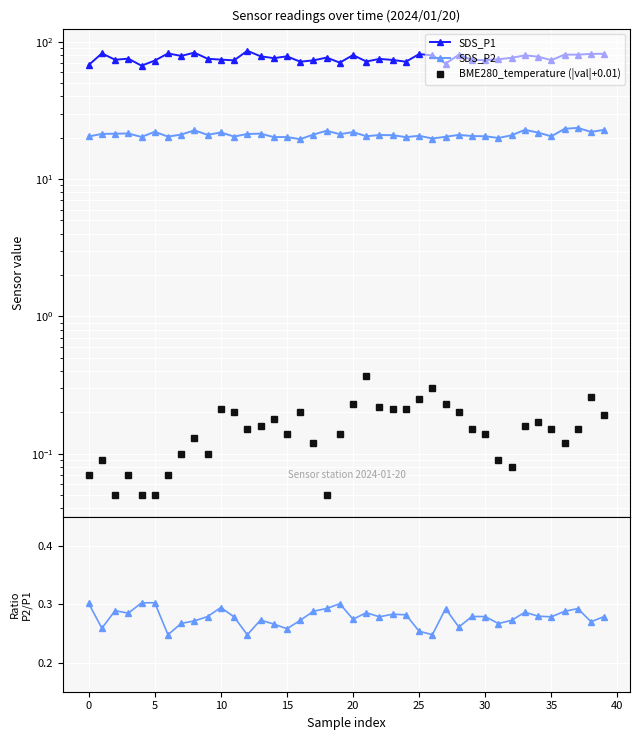

Reading right to left, transcribe all the data shown in this chart.

SDS_P1: 81.8	81.6	80.6	80.6	73.5	77.9	79.6	76.4	74.5	73.5	73.7	80.3	69.5	79.5	81.4	71.6	73.7	75.0	71.8	80.0	70.5	76.7	73.2	71.6	78.3	76.0	78.4	85.9	73.2	74.1	75.2	83.3	78.9	82.2	73.0	67.0	75.3	74.0	82.3	67.7
SDS_P2: 22.8	22.1	23.6	23.2	20.5	21.8	22.8	20.9	19.9	20.5	20.6	21.0	20.3	19.7	20.7	20.2	20.9	20.9	20.5	22.0	21.2	22.5	21.1	19.5	20.2	20.2	21.4	21.3	20.4	21.9	21.0	22.6	21.1	20.4	22.1	20.3	21.5	21.4	21.3	20.4
BME280_temperature (|val|+0.01): 0.2	0.3	0.2	0.1	0.2	0.2	0.2	0.1	0.1	0.1	0.2	0.2	0.2	0.3	0.2	0.2	0.2	0.2	0.4	0.2	0.1	0.1	0.1	0.2	0.1	0.2	0.2	0.2	0.2	0.2	0.1	0.1	0.1	0.1	0.1	0.1	0.1	0.1	0.1	0.1
SDS_P2 / SDS_P1: 0.3	0.3	0.3	0.3	0.3	0.3	0.3	0.3	0.3	0.3	0.3	0.3	0.3	0.2	0.3	0.3	0.3	0.3	0.3	0.3	0.3	0.3	0.3	0.3	0.3	0.3	0.3	0.2	0.3	0.3	0.3	0.3	0.3	0.2	0.3	0.3	0.3	0.3	0.3	0.3